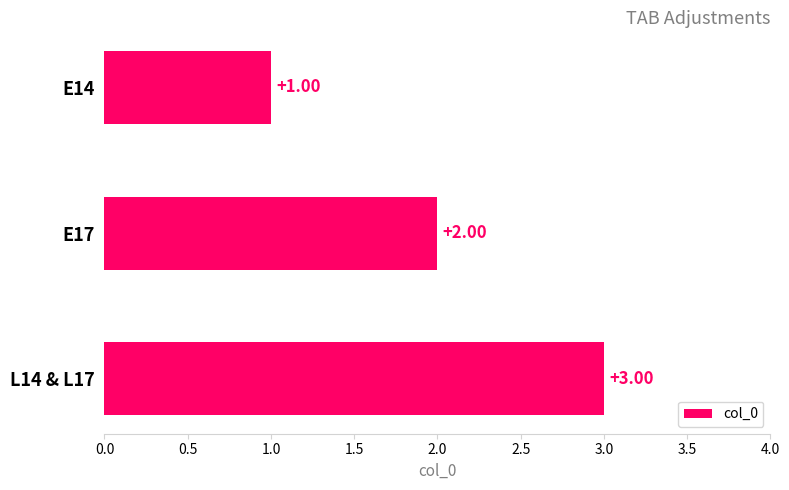

Rank the categories by value from lowest to highest.

E14, E17, L14 & L17